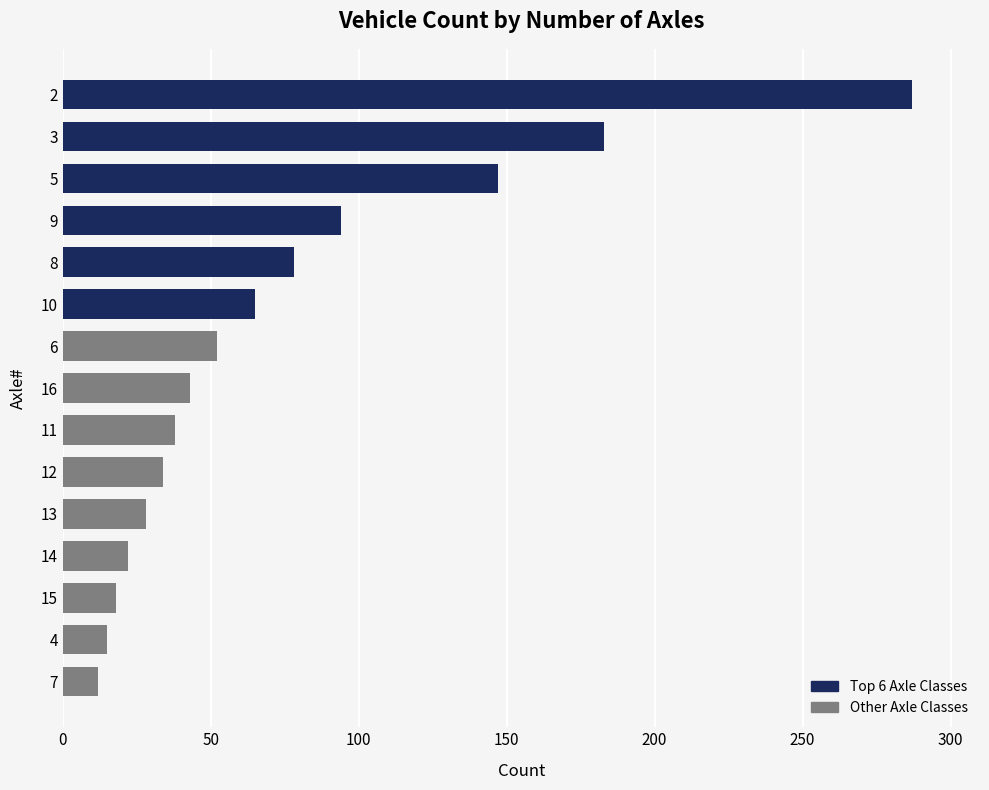

What is the value of the 2nd bar from the top?

183